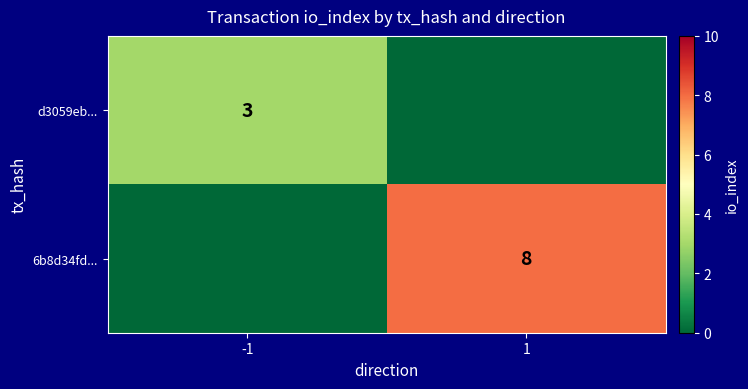

Is it true that d3059eb... equals 2 at -1?

False